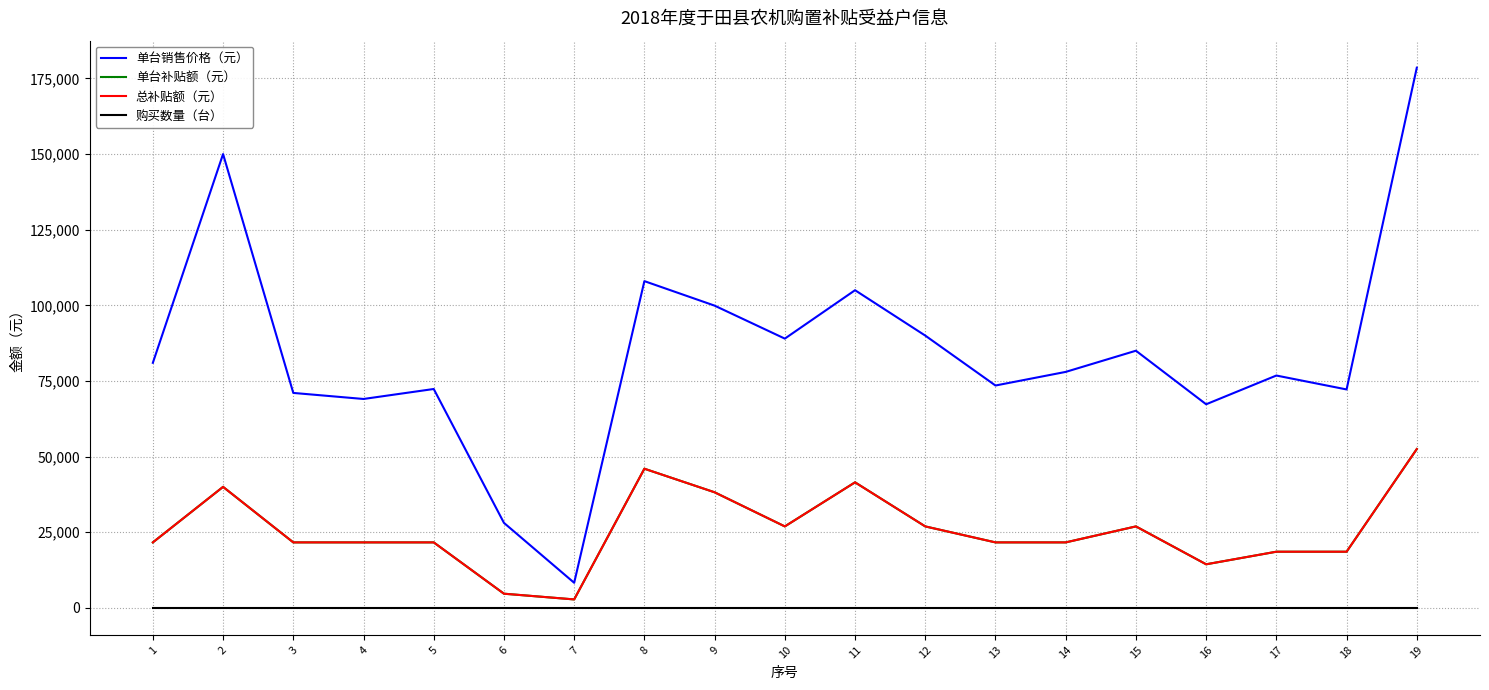

At which label does 购买数量（台） reach its minimum?

1